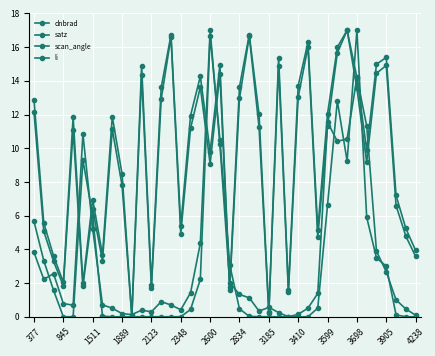

What is the difference between the maximum and minimum values in the scan_angle series?

17.0